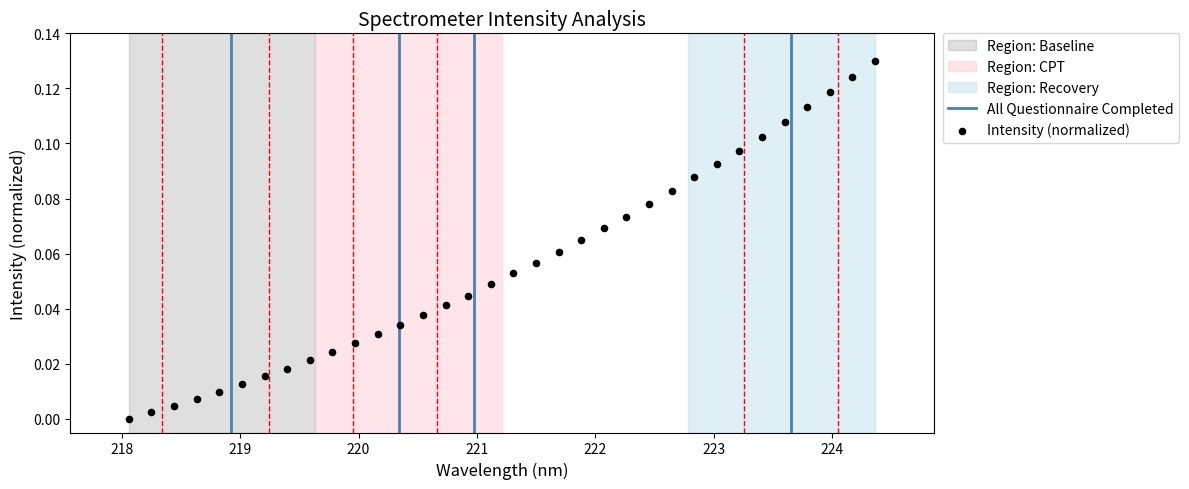

What is the range of X values (max minus min)?

6.3